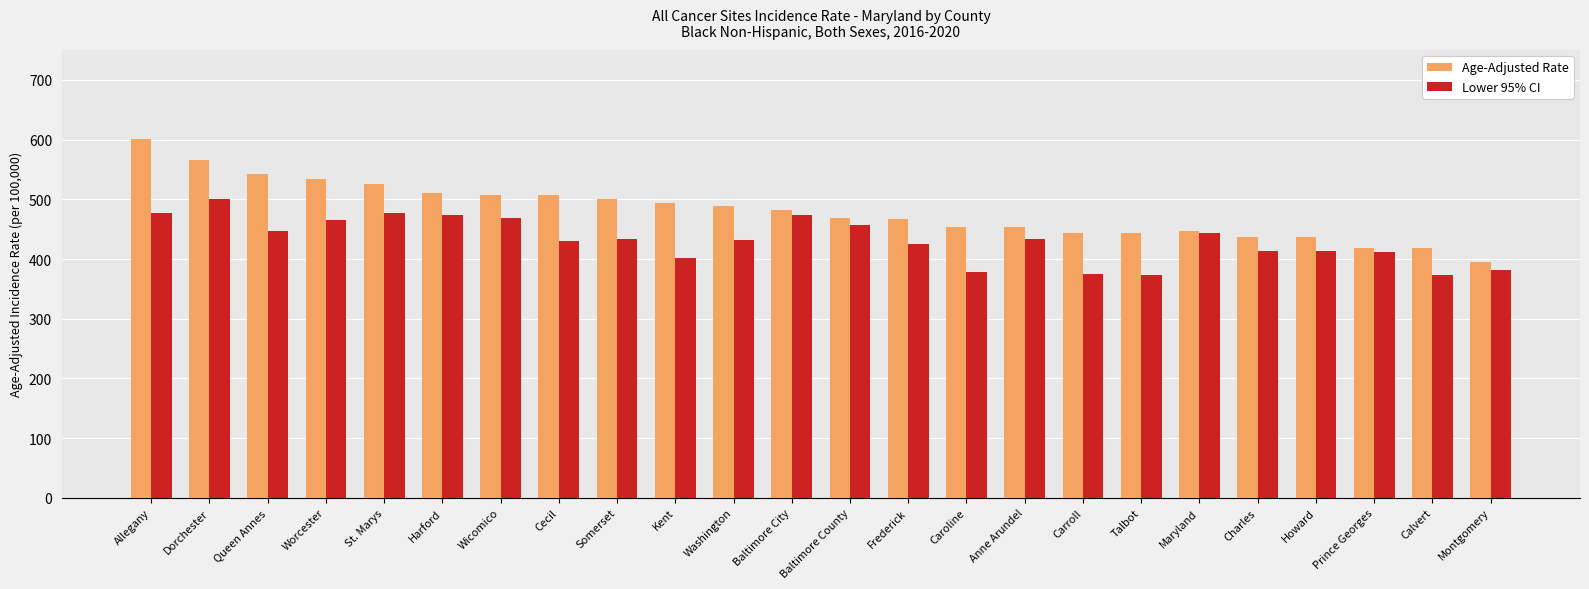

What is the greatest value displayed?

600.7